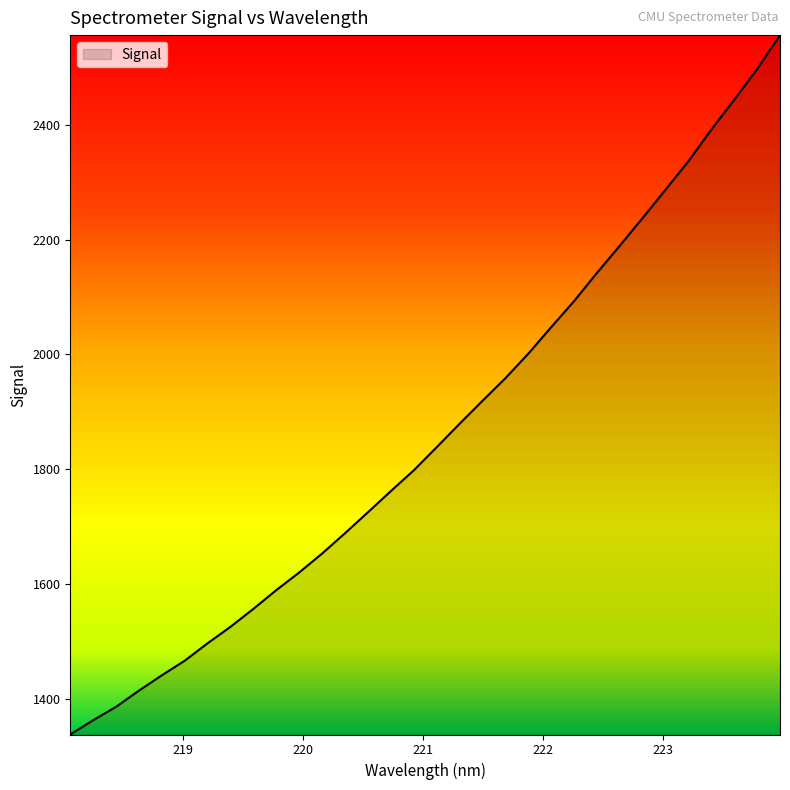

Does the chart display data point markers on the line(s)?

No